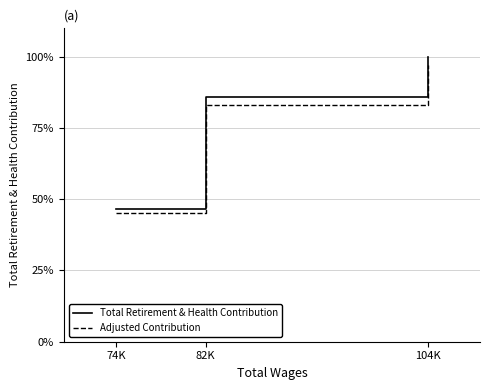

What is the greatest value displayed?

100.0